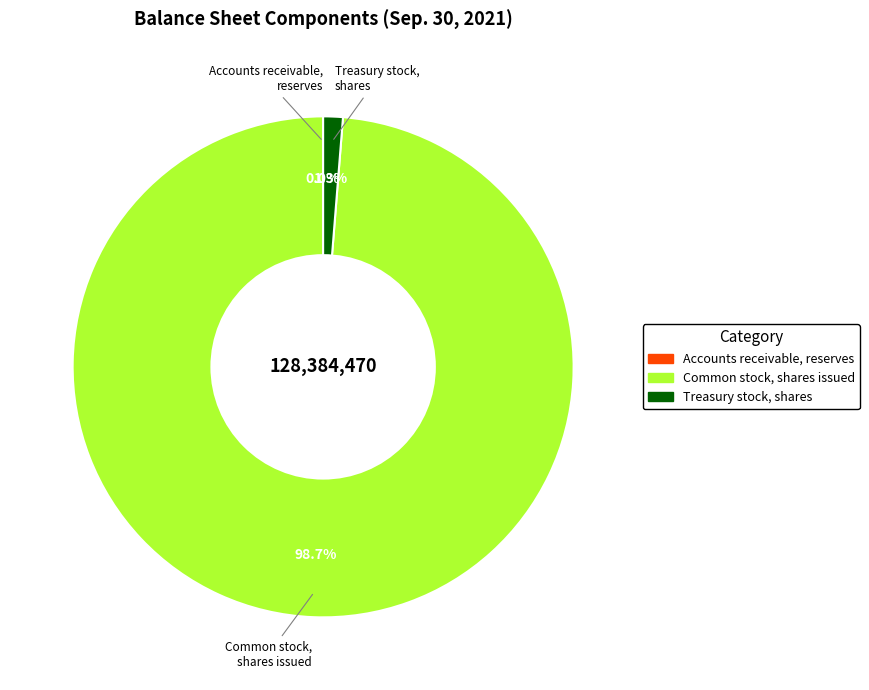

Is it true that Common stock, shares issued is 99% of the pie?

True